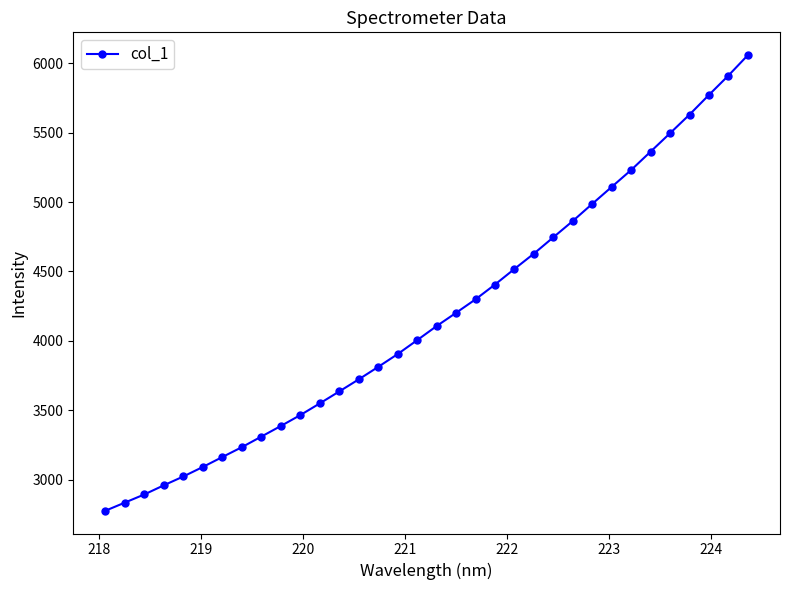

What is the difference between the maximum and minimum values?

3282.0